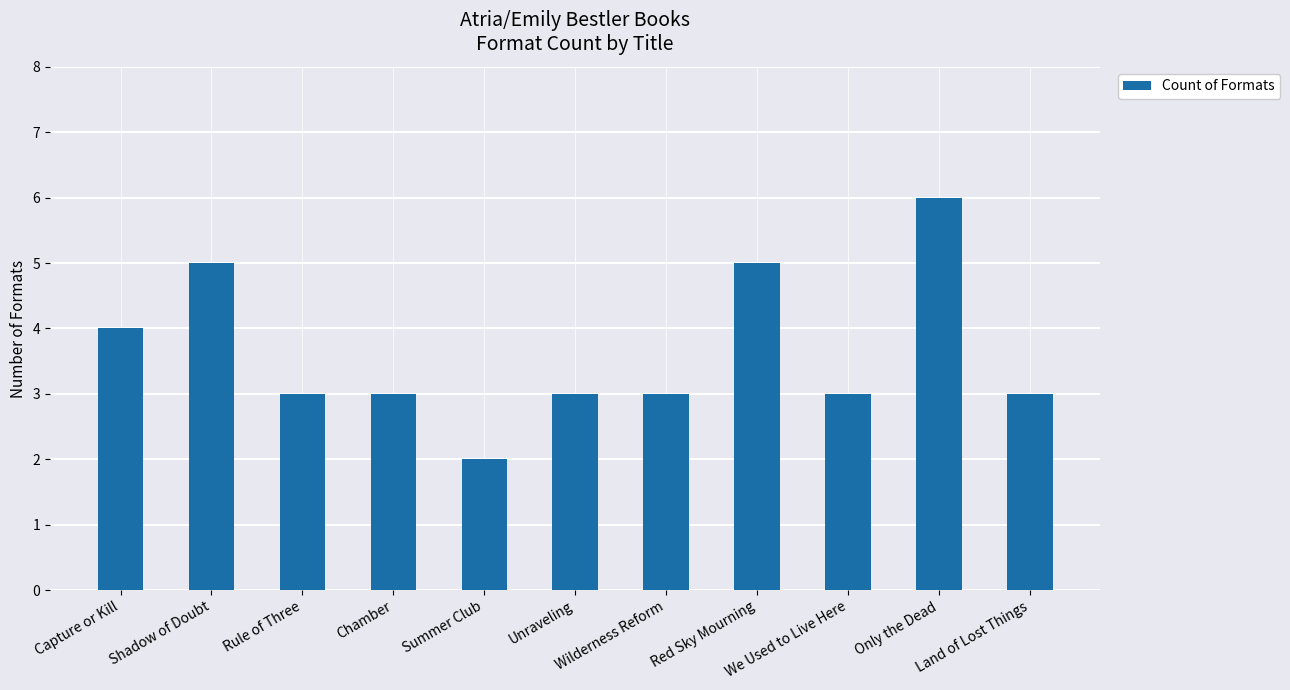

What is the difference between the maximum and minimum values?

4